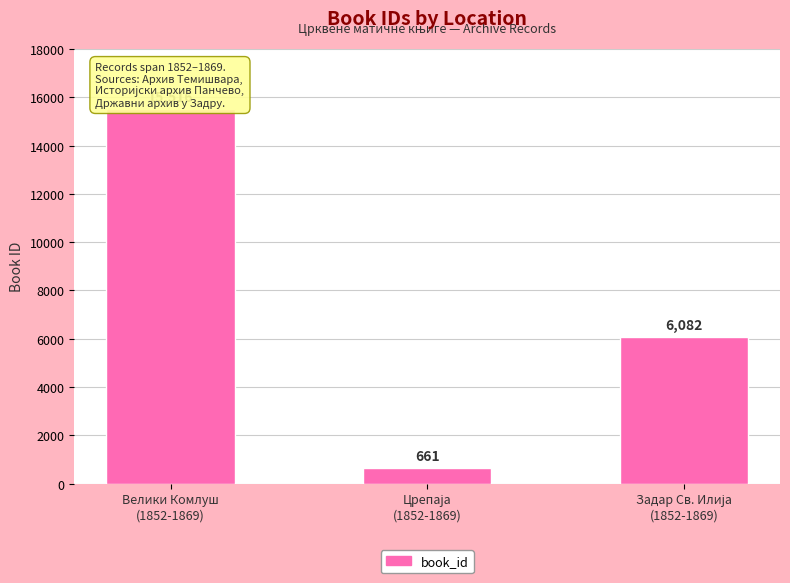

List the labels in order of value, smallest first.

Црепаја
(1852-1869), Задар Св. Илија
(1852-1869), Велики Комлуш
(1852-1869)